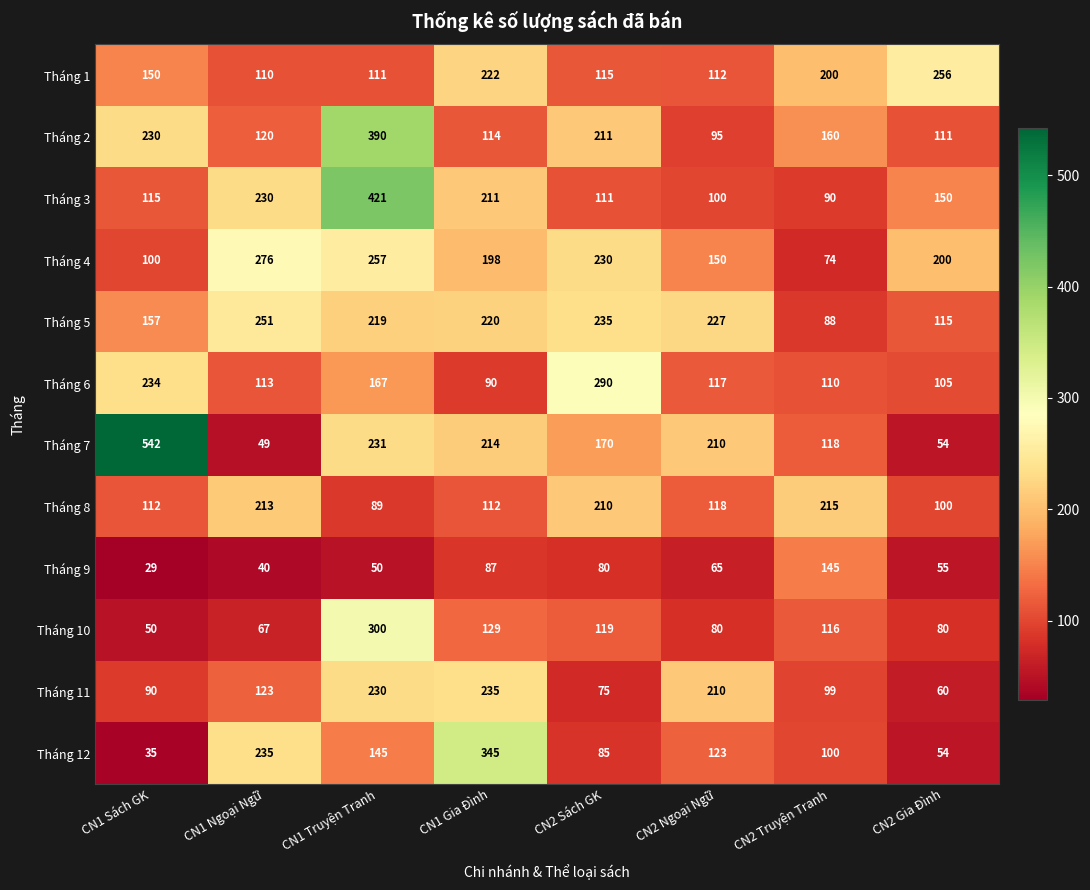

At how many categories does at least one series exceed 208?

8